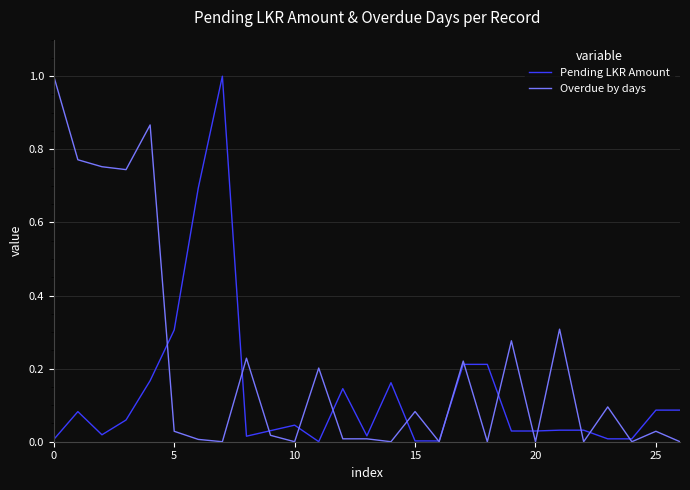

What is the greatest value displayed?

1.0